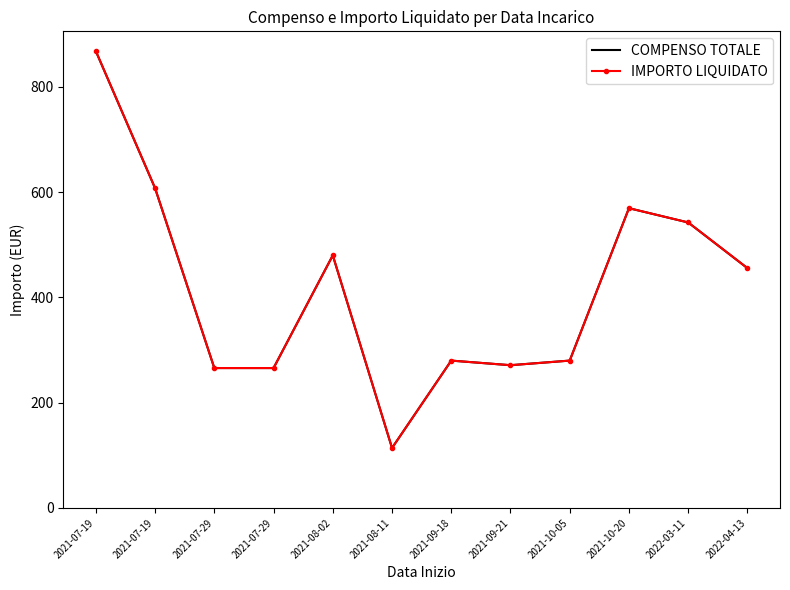

What is the label of the 2nd point from the left?

2021-07-19